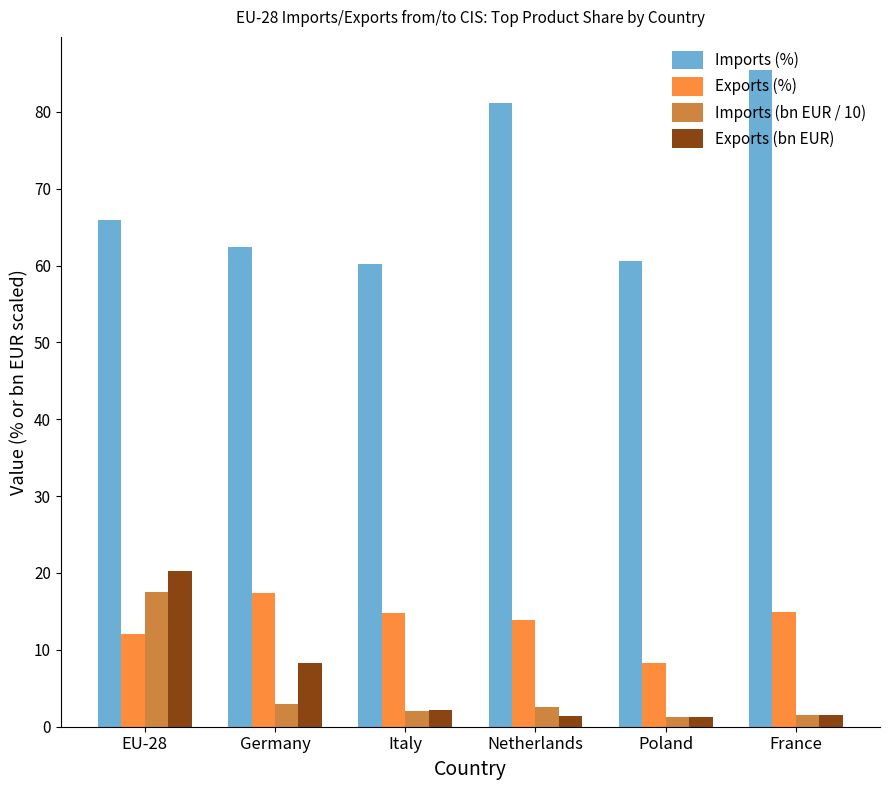

At which label does Imports (%) first exceed 65?

EU-28